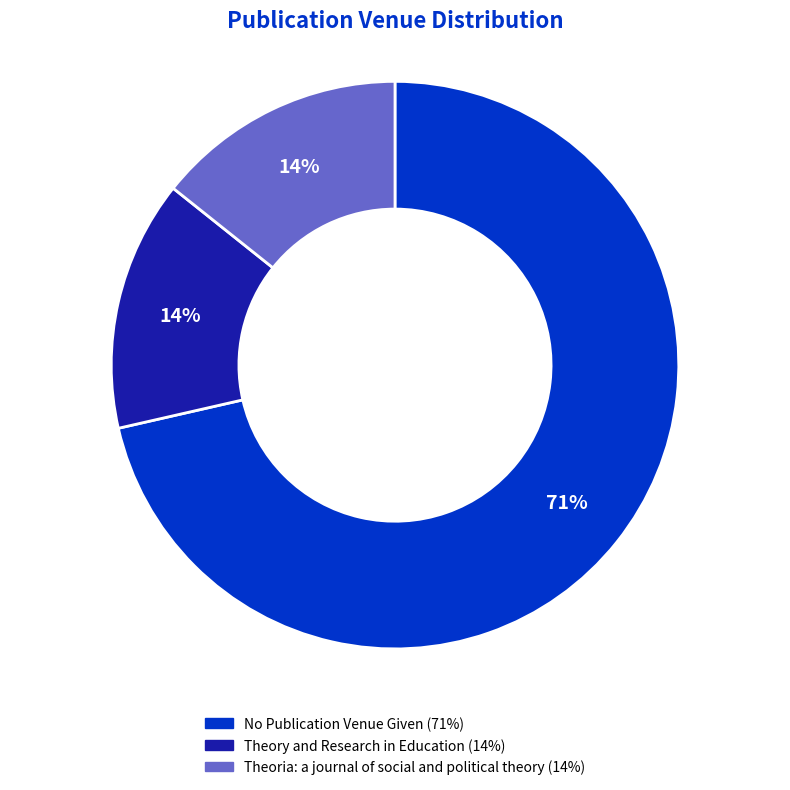

Is the sum of Theory and Research in Education and Theoria: a journal of social and political theory greater than half?

No